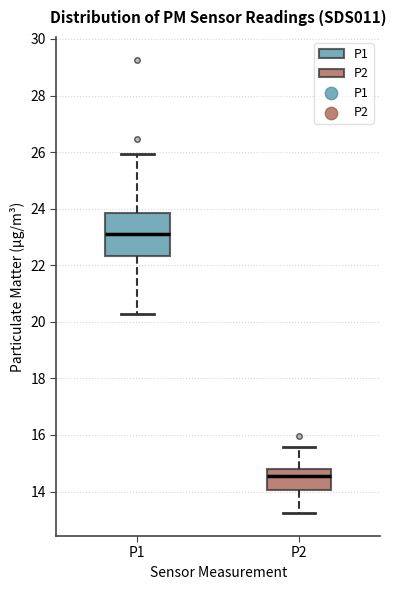

Comparing the boxes themselves (not the whiskers), which one is the tallest?

P1